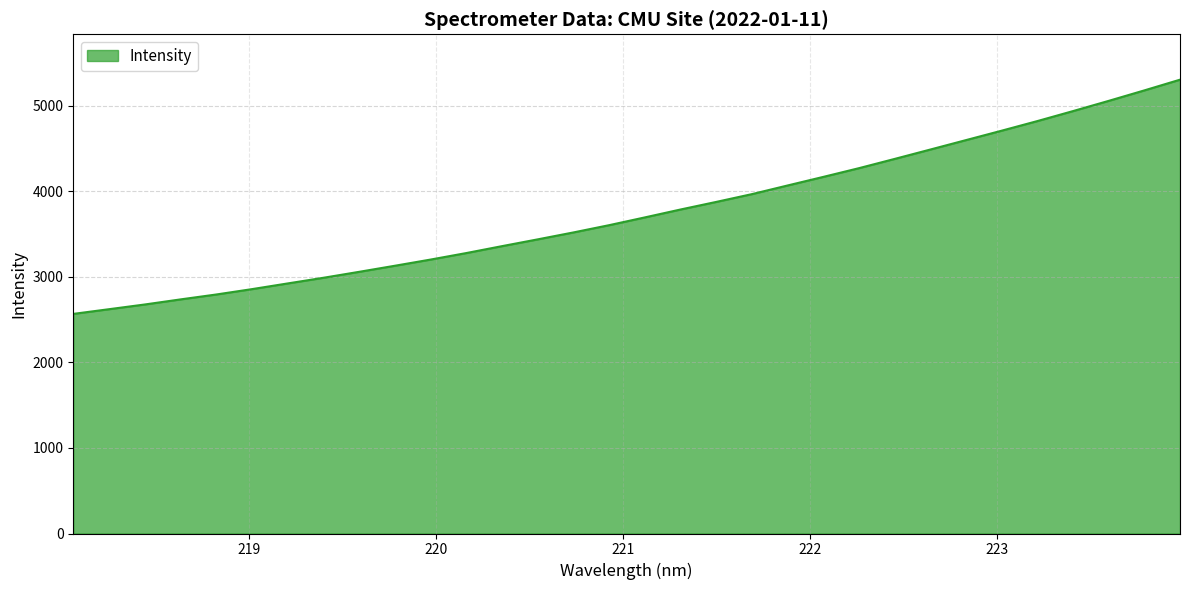

Does the chart display data point markers on the line(s)?

No